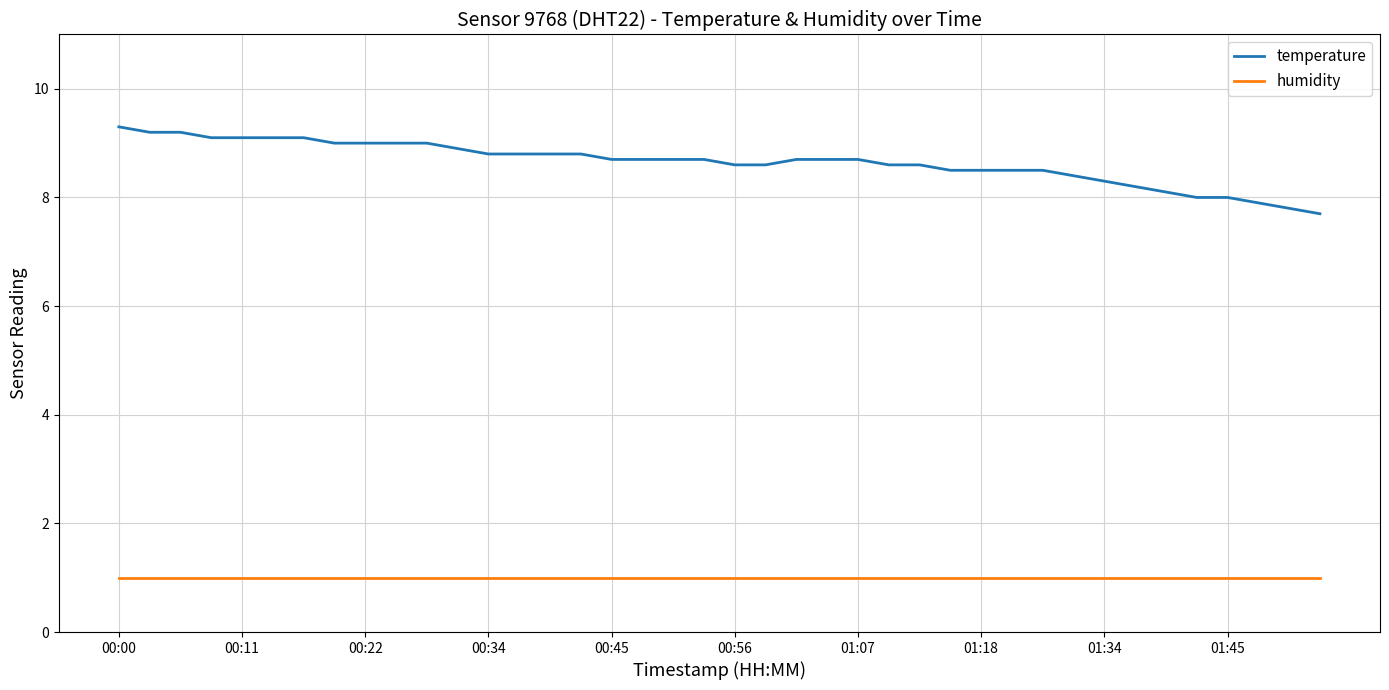

Which series has the widest spread of values?

temperature